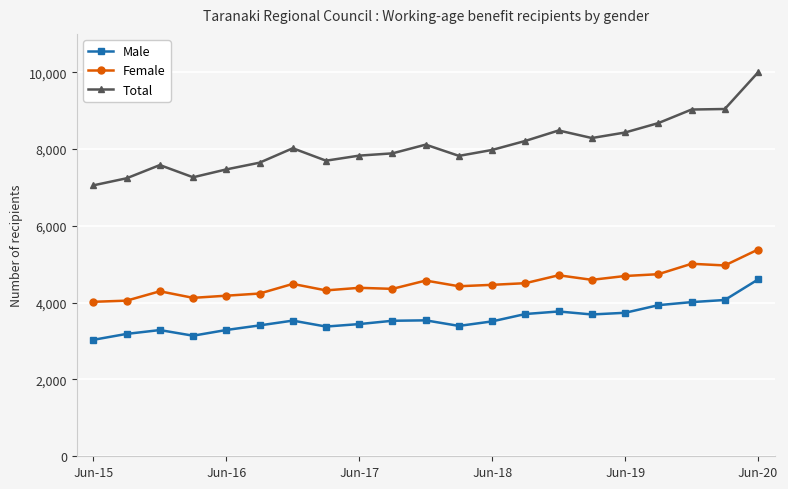

What is the value of the Total point at the 4th from the left?

7266